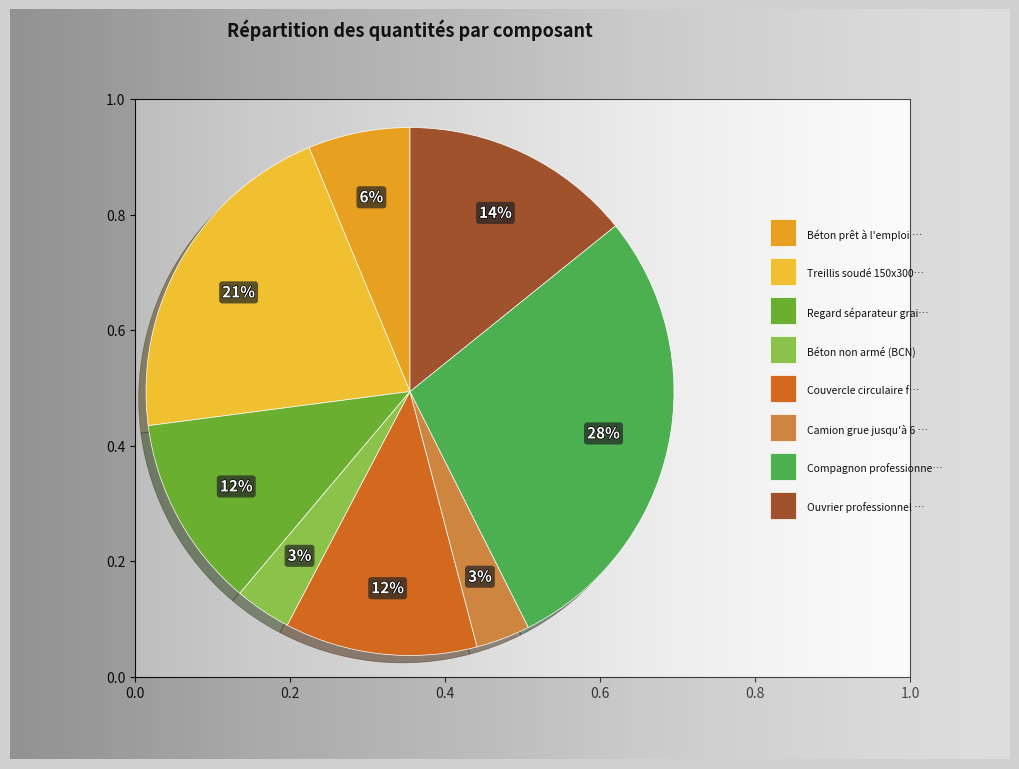

Does Regard séparateur graisses represent more than half of the total?

No